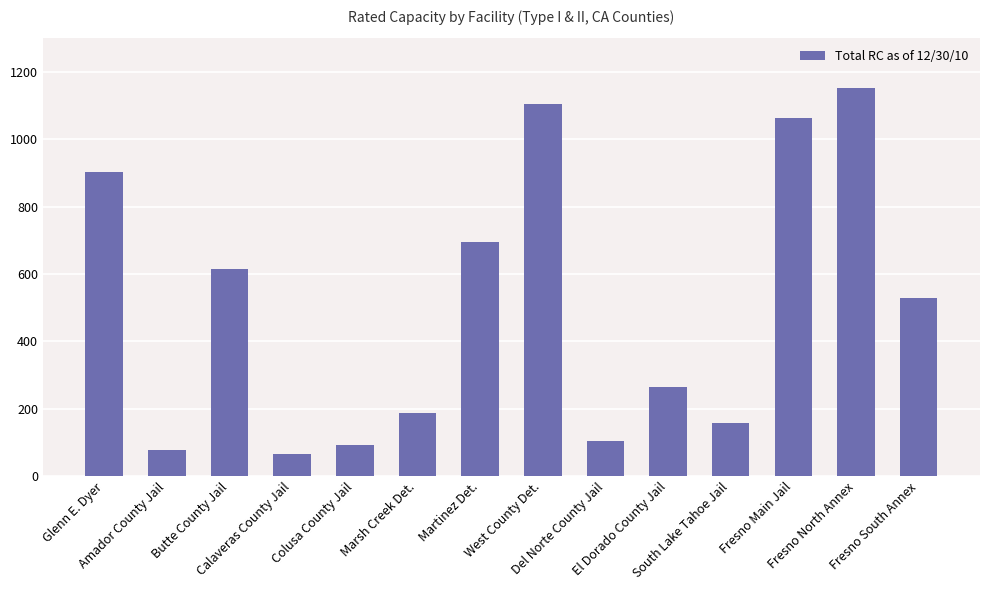

What is the average value?

501